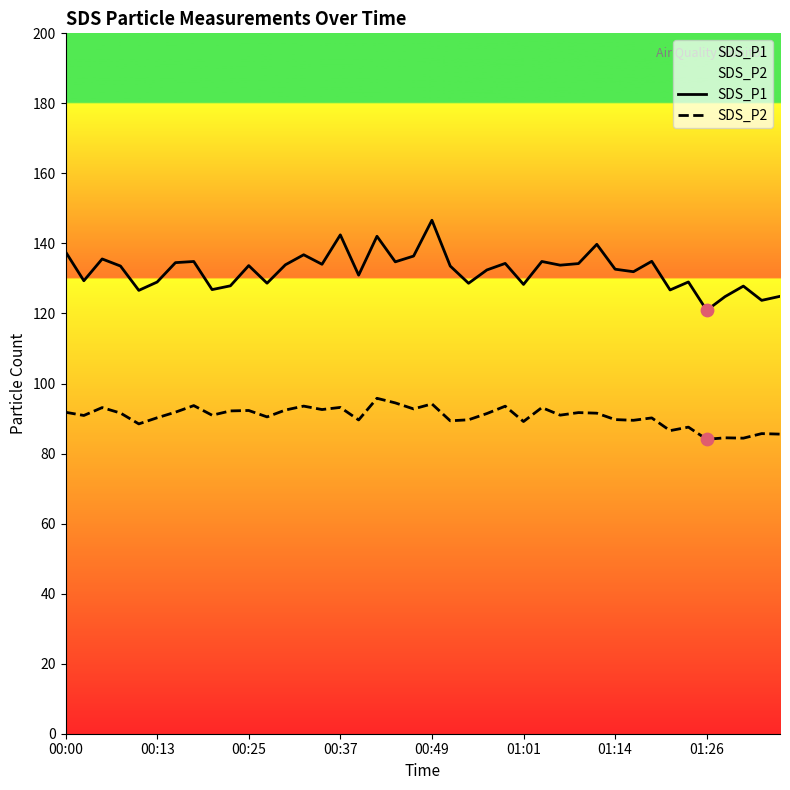

Which series reaches the minimum Y coordinate?

SDS_P2